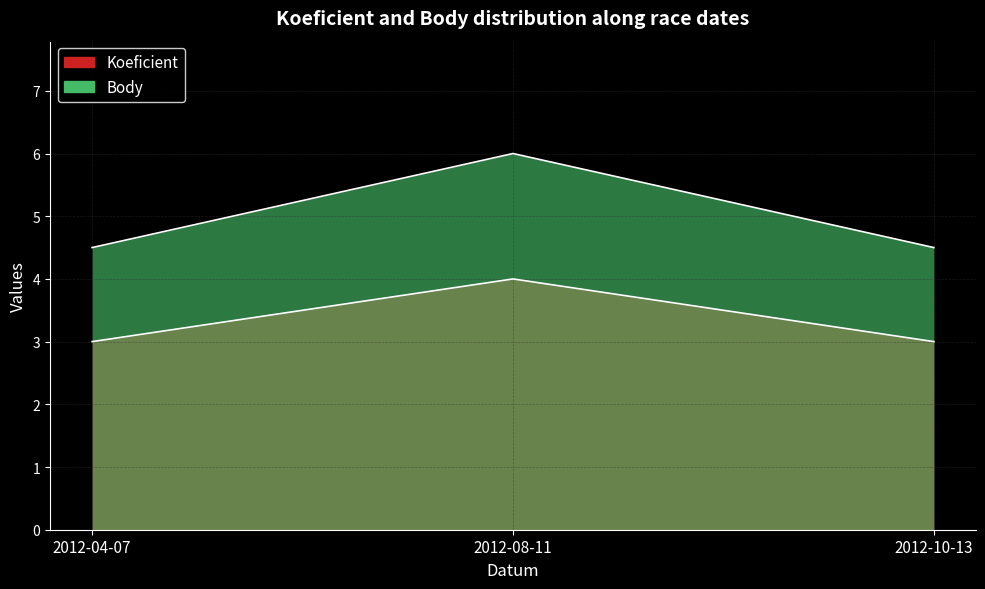

Rank the series by their average value, from highest to lowest.

Body, Koeficient